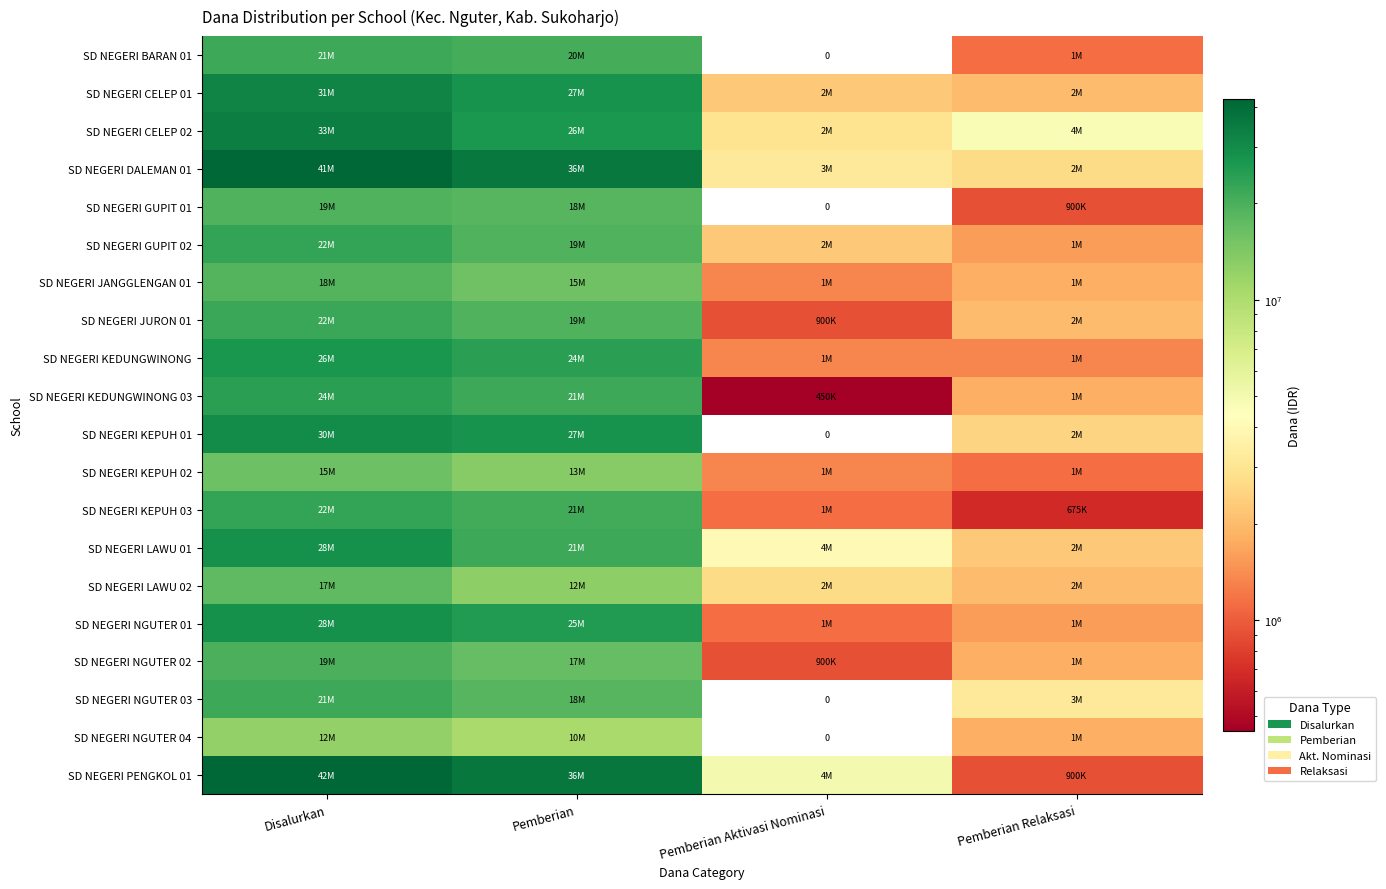

List the labels in order of SD NEGERI CELEP 02 value, smallest first.

Pemberian Aktivasi Nominasi, Pemberian Relaksasi, Pemberian, Disalurkan